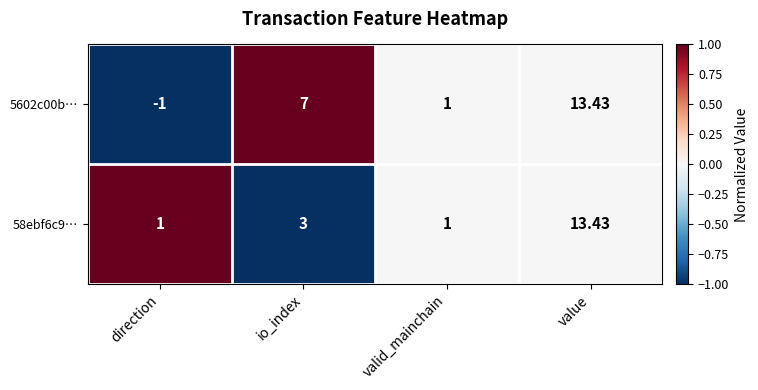

Which category has the lowest value in the 5602c00b… series?

direction